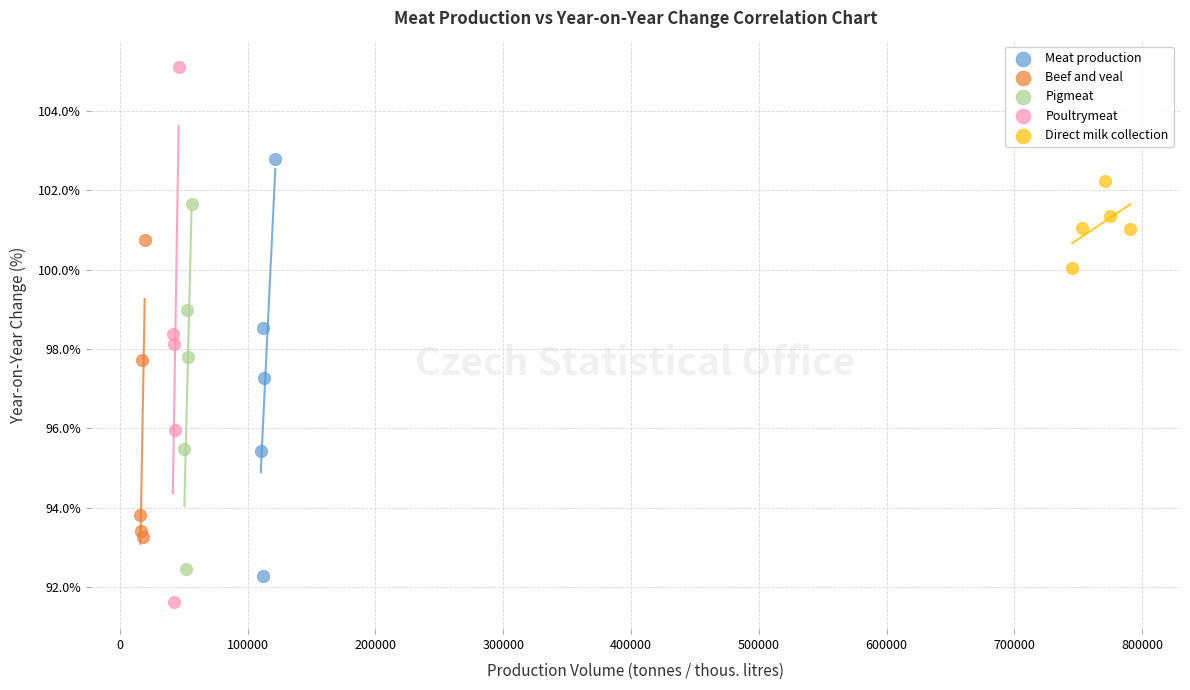

Which series contains the highest Y value?

Poultrymeat